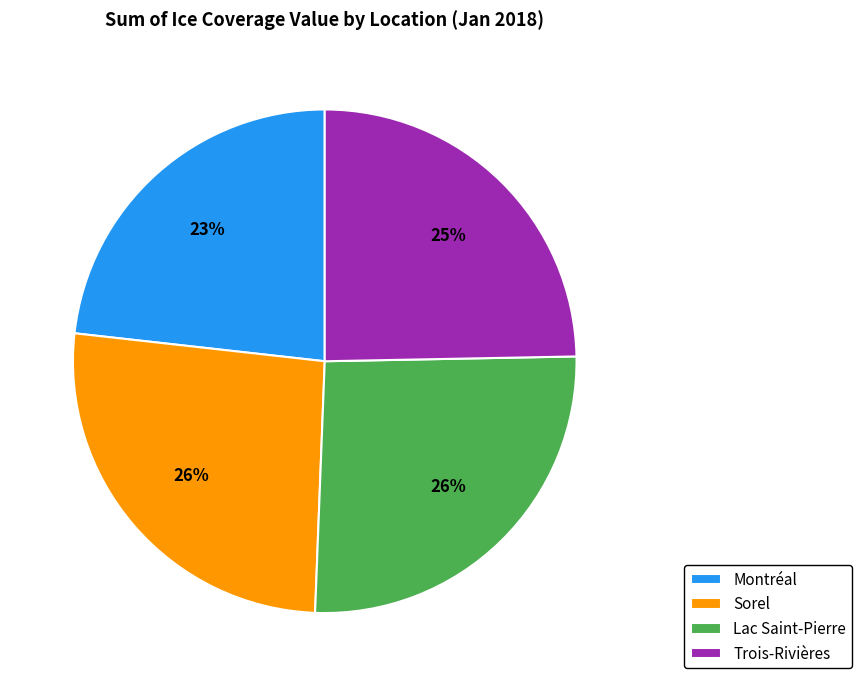

Do Trois-Rivières and Montréal together represent more than half of the pie?

No